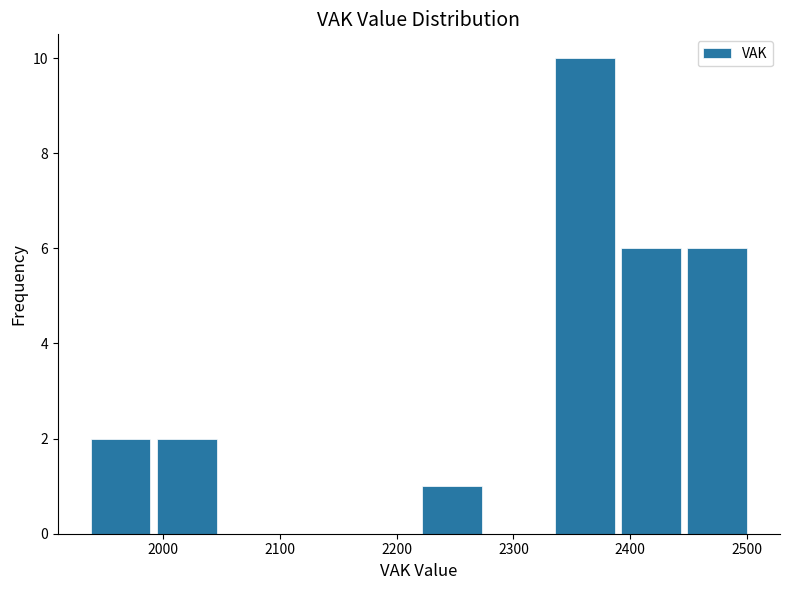

Reading left to right, transcribe this chart: for each bar, give the range it covers on the x-axis and its height. Neither the bar edges nor the heights are printed on the chart, so give them approximately, as read against the axes.

1940 to 1990: 2
1990 to 2050: 2
2050 to 2110: 0
2110 to 2160: 0
2160 to 2220: 0
2220 to 2280: 1
2280 to 2330: 0
2330 to 2390: 10
2390 to 2450: 6
2450 to 2500: 6